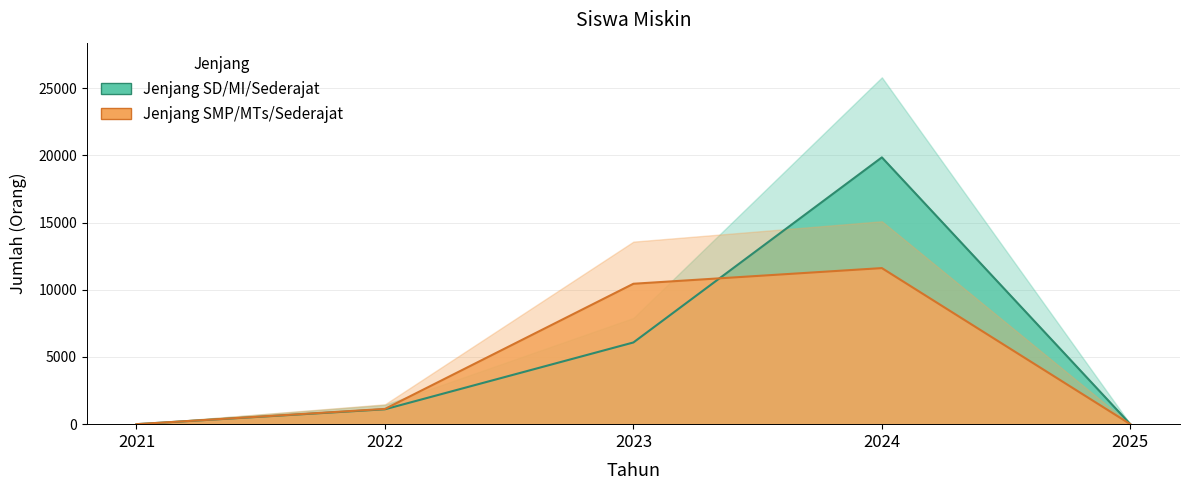

What are all the series names shown in the legend?

Jenjang SD/MI/Sederajat, Jenjang SMP/MTs/Sederajat